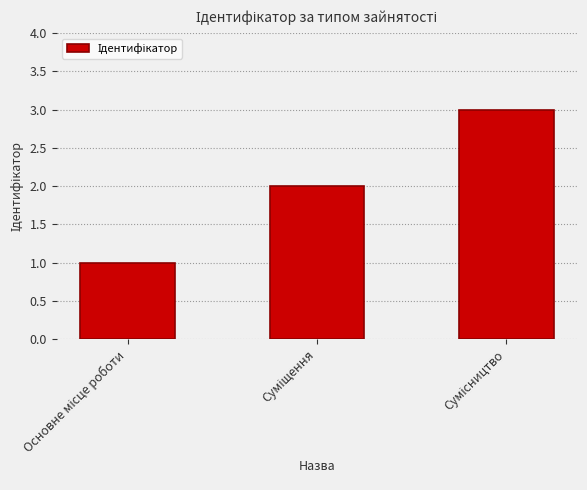

What is the maximum value shown in the chart?

3